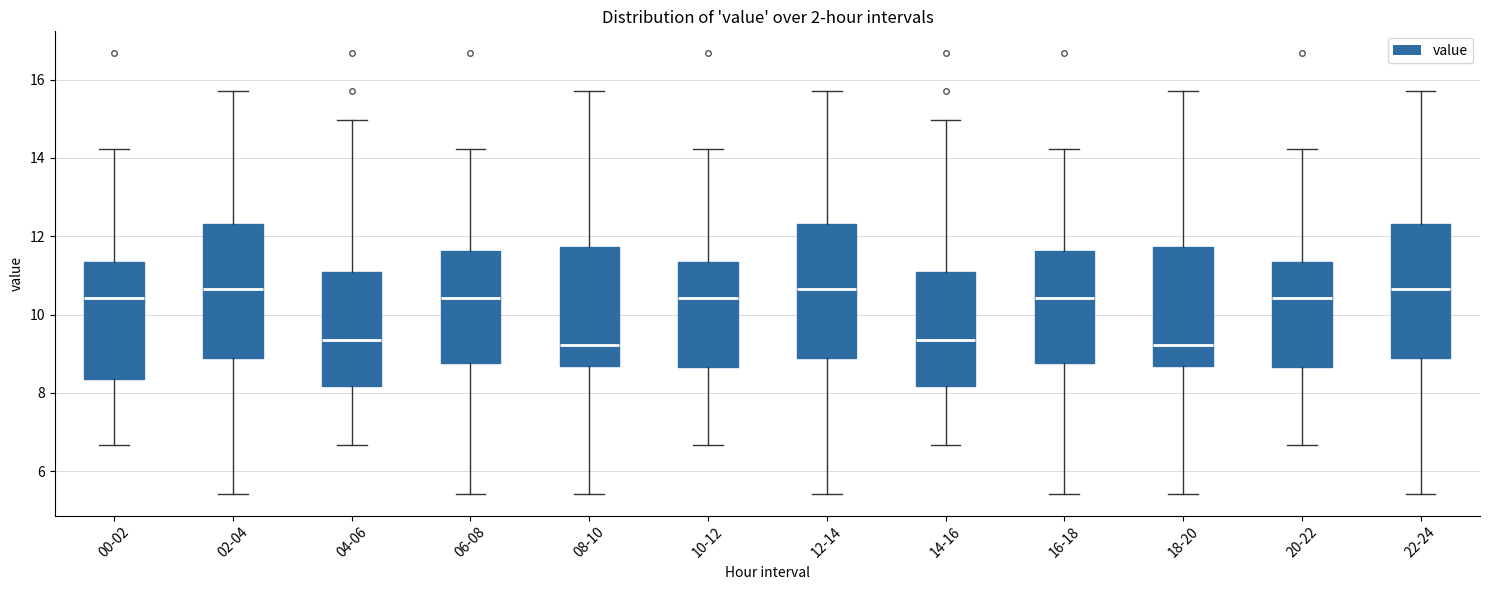

Reading left to right, read every box against the y-axis: the position of its median line, the range the box covers, and the ends of its whiskers. The values are not printed on the chart, so give them approximately, as read against the axis.

00-02: median 10.4, box 8.4 to 11.4, whiskers 6.6 to 14.2
02-04: median 10.6, box 9.0 to 12.4, whiskers 5.4 to 15.8
04-06: median 9.4, box 8.2 to 11.0, whiskers 6.6 to 15.0
06-08: median 10.4, box 8.8 to 11.6, whiskers 5.4 to 14.2
08-10: median 9.2, box 8.6 to 11.8, whiskers 5.4 to 15.8
10-12: median 10.4, box 8.6 to 11.4, whiskers 6.6 to 14.2
12-14: median 10.6, box 8.8 to 12.4, whiskers 5.4 to 15.8
14-16: median 9.4, box 8.2 to 11.0, whiskers 6.6 to 15.0
16-18: median 10.4, box 8.8 to 11.6, whiskers 5.4 to 14.2
18-20: median 9.2, box 8.6 to 11.8, whiskers 5.4 to 15.8
20-22: median 10.4, box 8.6 to 11.4, whiskers 6.6 to 14.2
22-24: median 10.6, box 8.8 to 12.4, whiskers 5.4 to 15.8